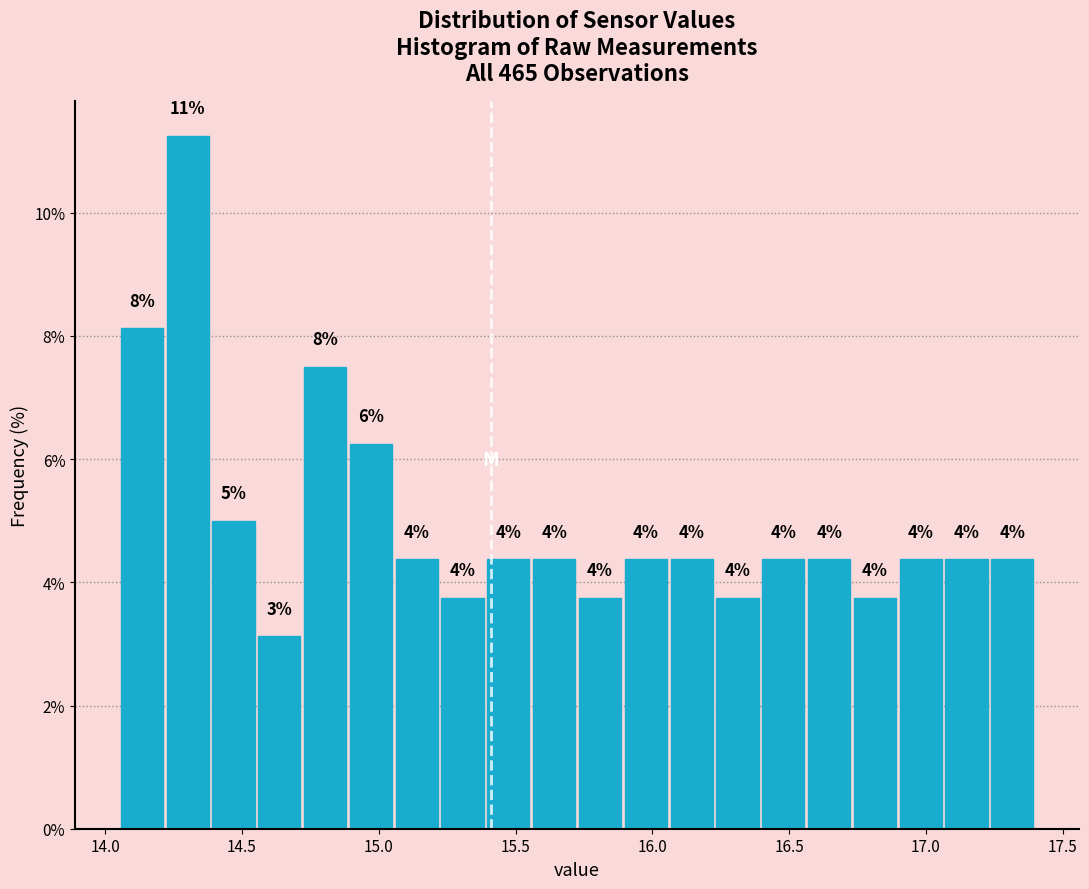

Around what value on the x-axis is the tallest bar? Give the approximate position of its centre, as read against the axis.

14.30